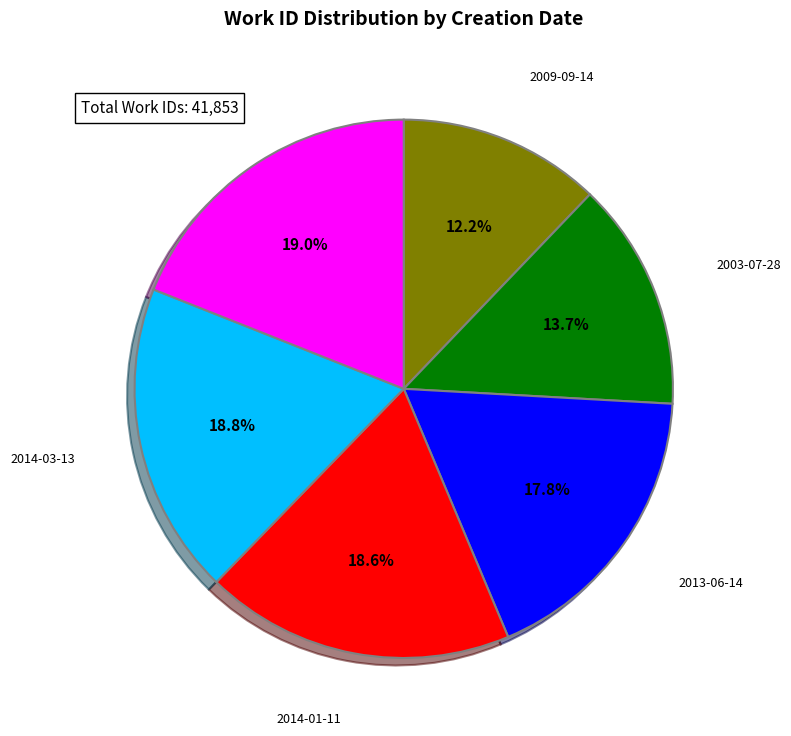

Is there any slice that represents more than half of the pie?

No